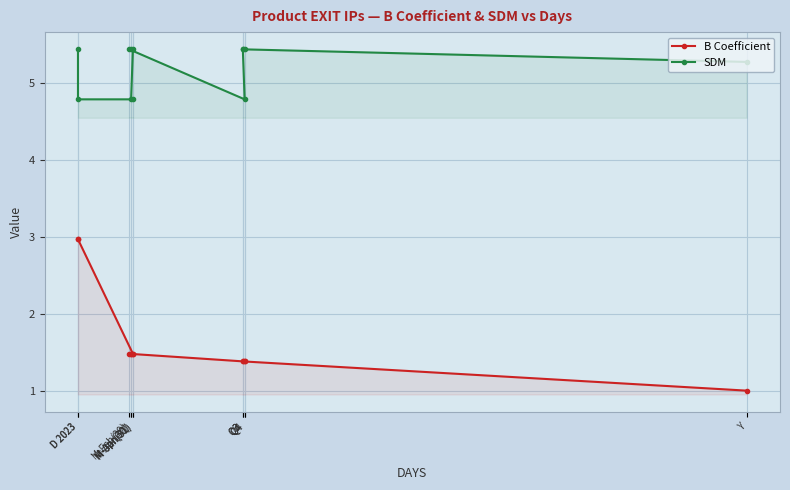

What is the total value across all series at M-Jan(31)?

6.3